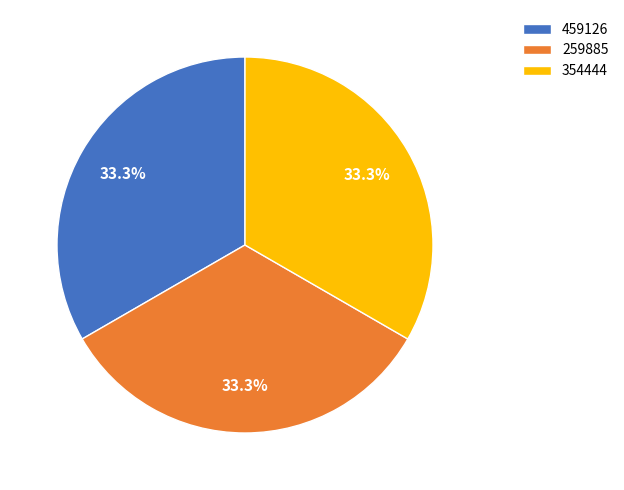

What is the ratio of the value at 259885 to the value at 459126?

1.0